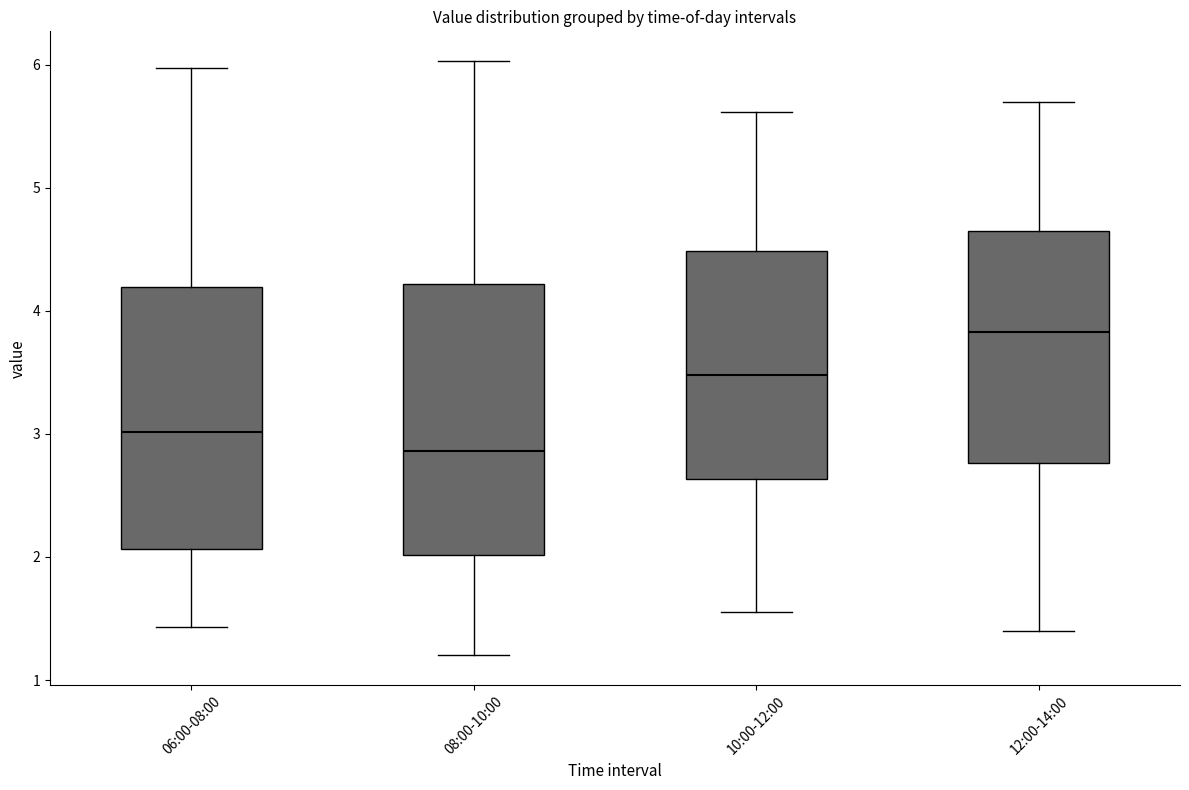

Reading left to right, transcribe this box plot: for each box, give where its median line is, the range the box spans, and where its two whiskers end, as read against the y-axis. The values are not printed on the chart, so give them approximately, as read against the axis.

06:00-08:00: median 3.0, box 2.1 to 4.2, whiskers 1.4 to 6.0
08:00-10:00: median 2.9, box 2.0 to 4.2, whiskers 1.2 to 6.0
10:00-12:00: median 3.5, box 2.6 to 4.5, whiskers 1.6 to 5.6
12:00-14:00: median 3.8, box 2.8 to 4.7, whiskers 1.4 to 5.7